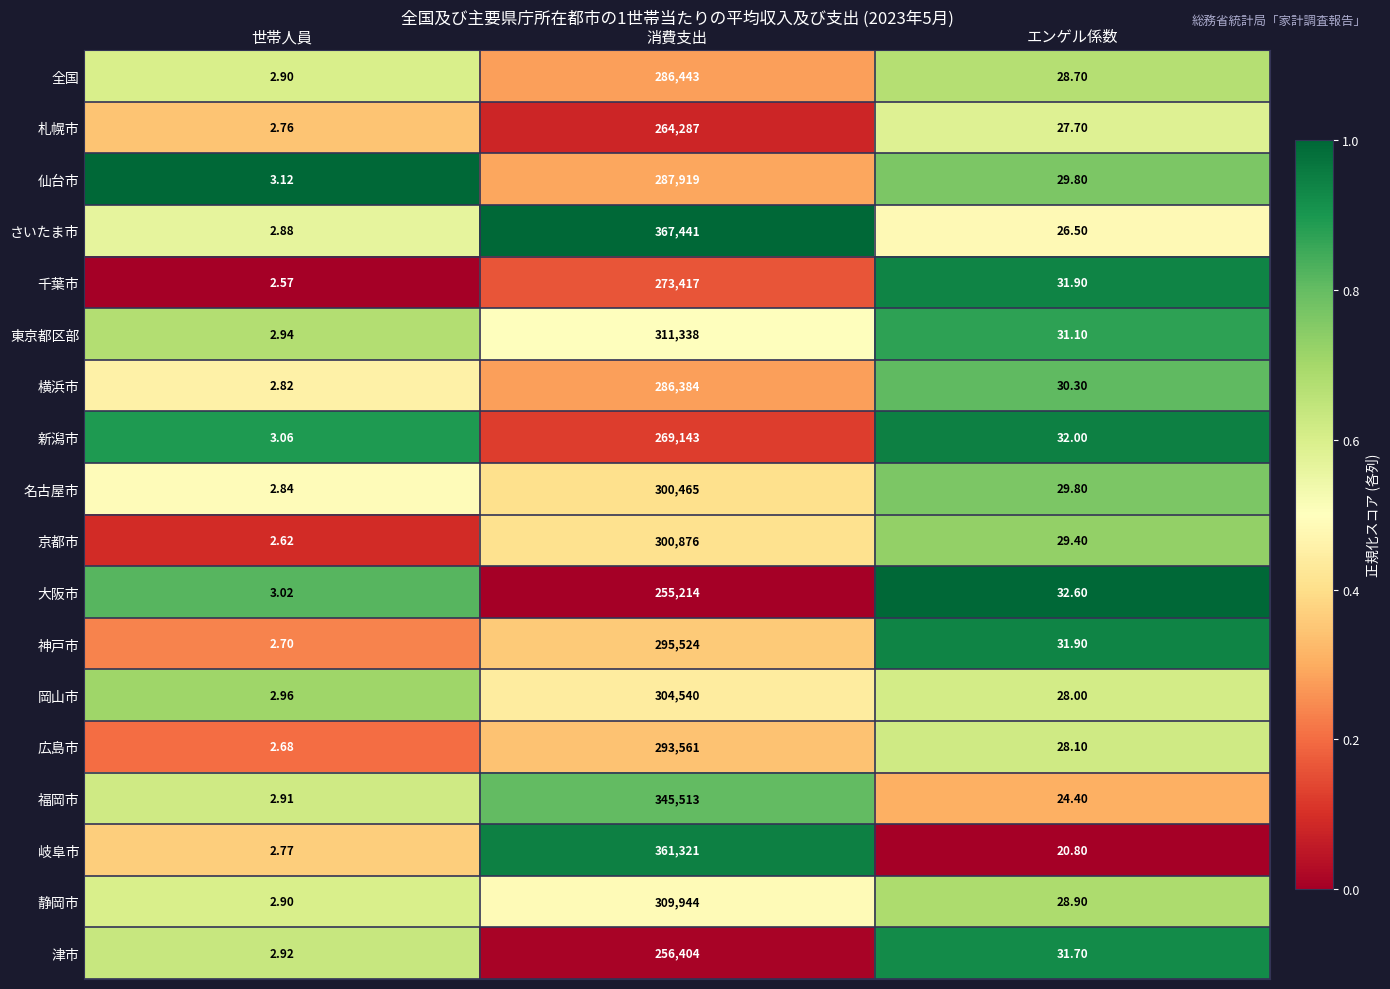

What is the greatest value displayed?

367441.0